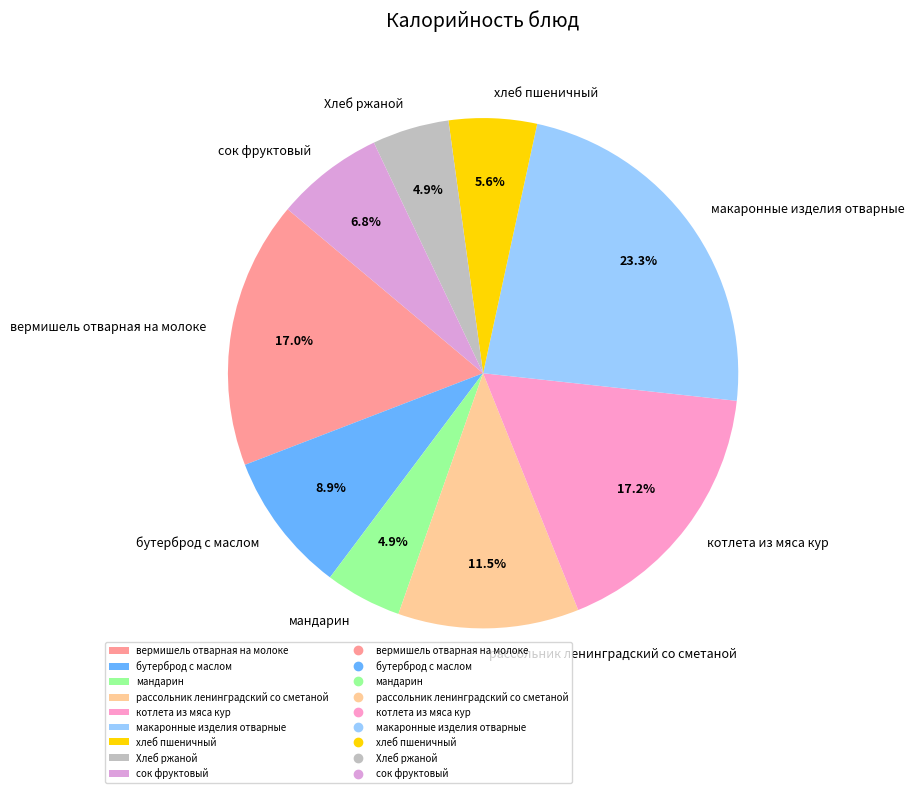

What is the ratio of the value at рассольник ленинградский со сметаной to the value at сок фруктовый?

1.7